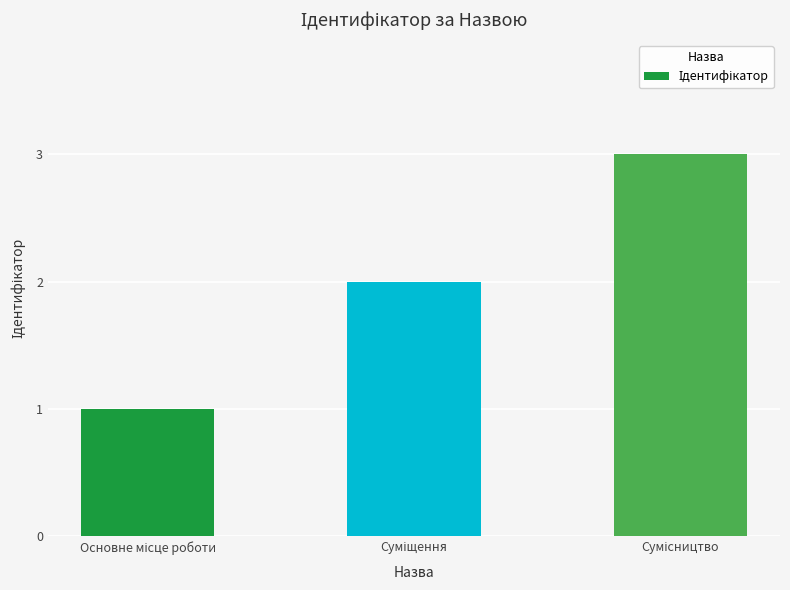

What is the sum of all values?

6